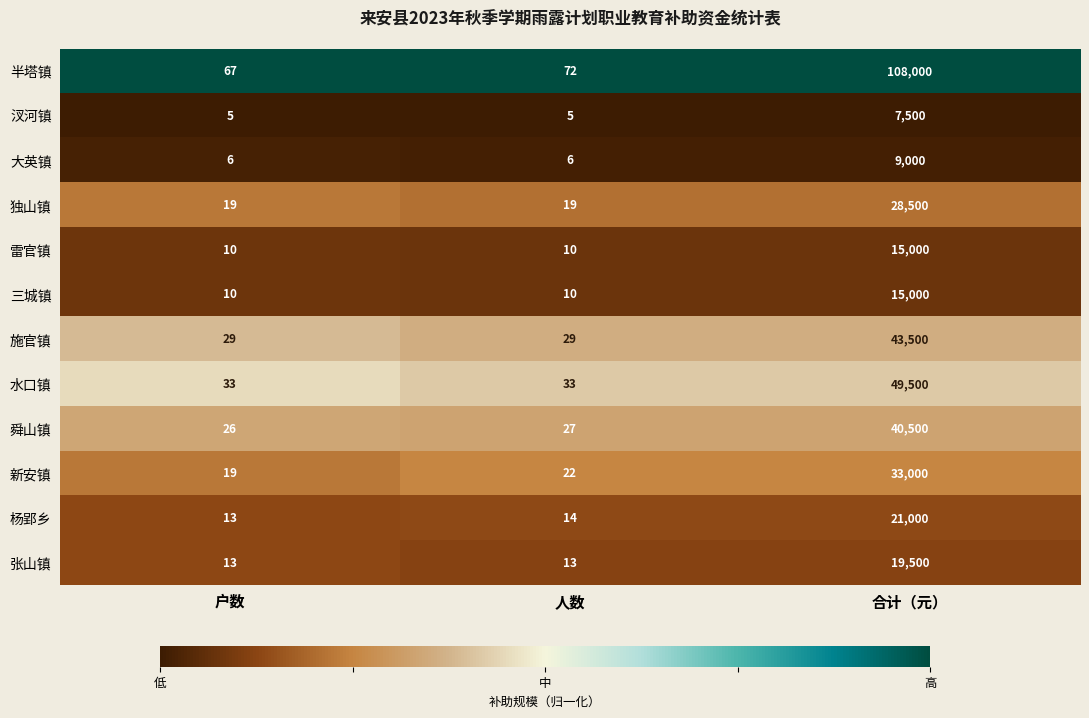

What is the sum of the 舜山镇 values at 户数 and 合计（元）?

40526